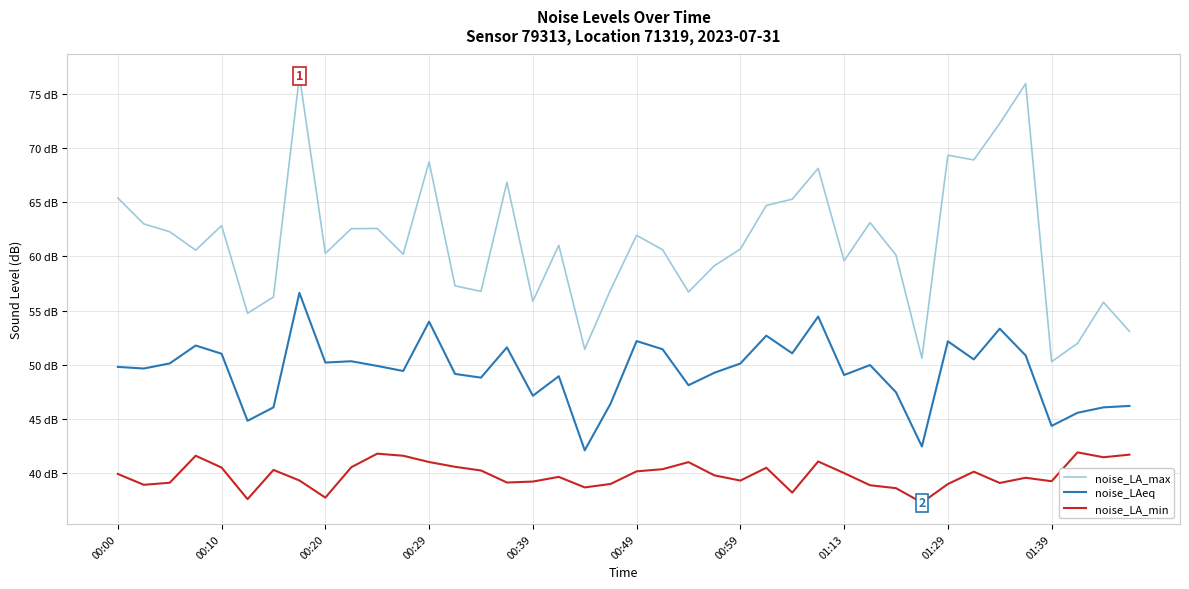

Is this an area chart (filled region under the line)?

No